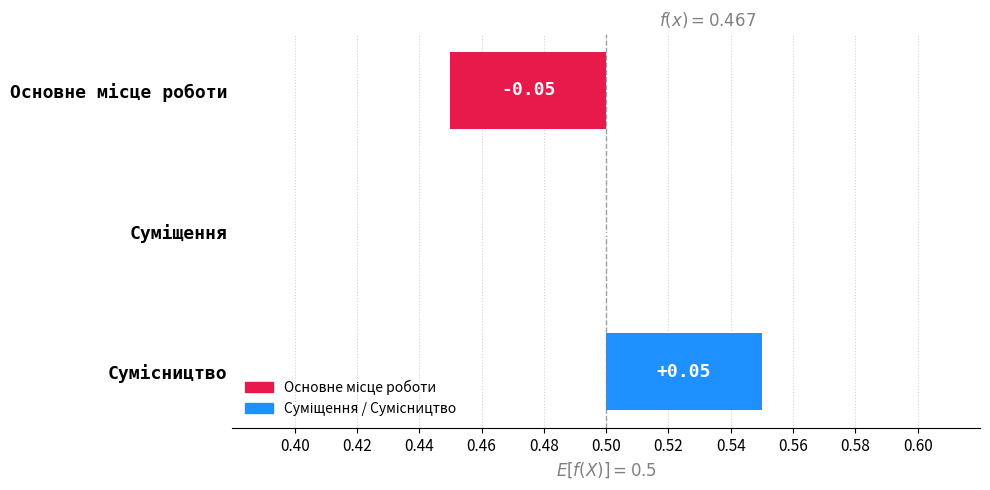

List the labels in order of value, largest first.

Сумісництво, Суміщення, Основне місце роботи